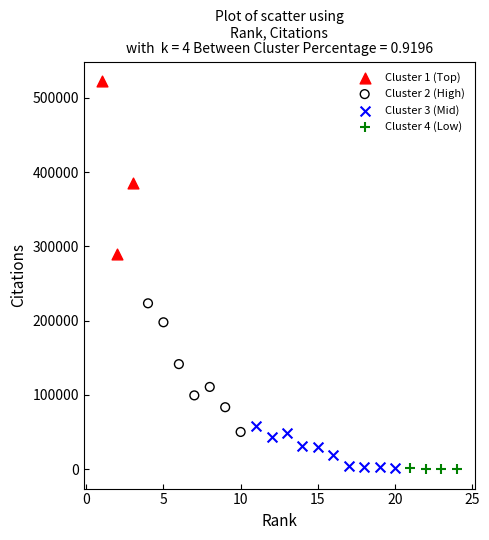

Which series contains the highest Y value?

Cluster 1 (Top)